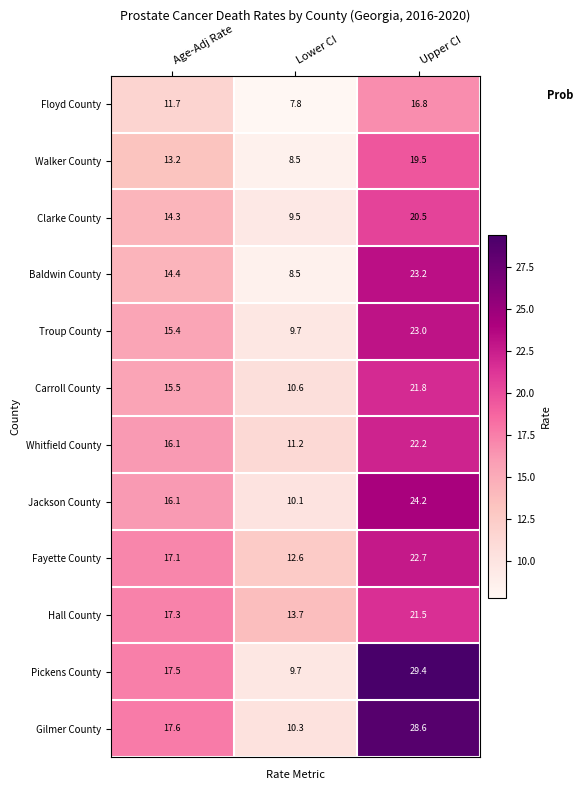

True or false: Carroll County has a value of 8.6 at Age-Adj Rate.

False